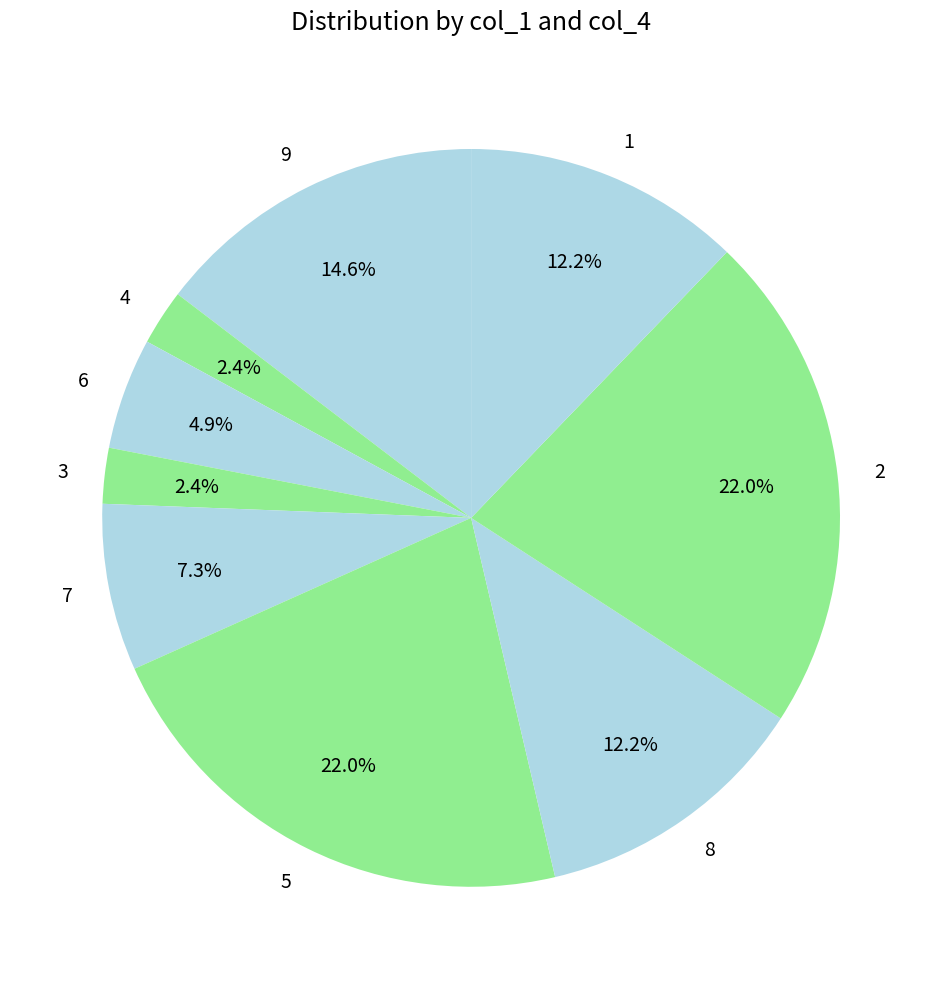

To the nearest percent, what percentage of the pie is 4?

2%